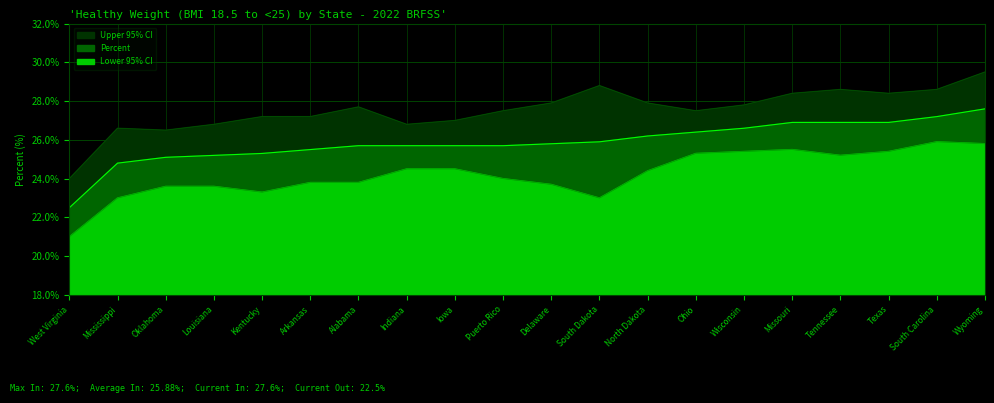

What value does the Upper 95% CI series have at Indiana?

26.8